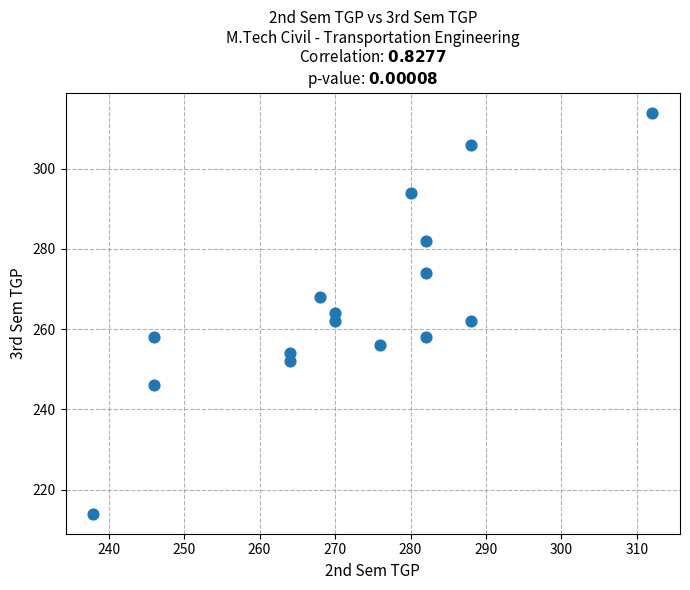

What is the range of X values (max minus min)?

74